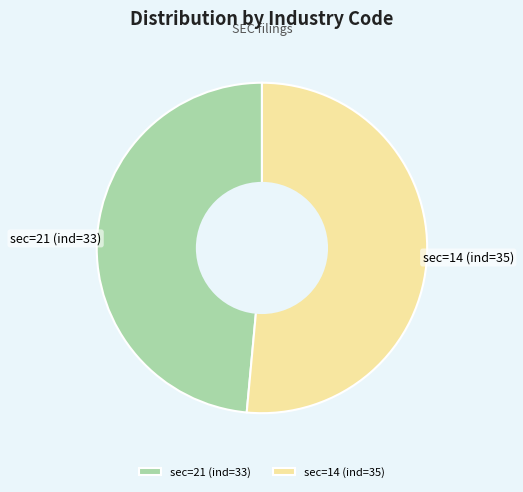

Approximately how many times larger is the value at sec=14 (ind=35) compared to sec=21 (ind=33)?

1.1